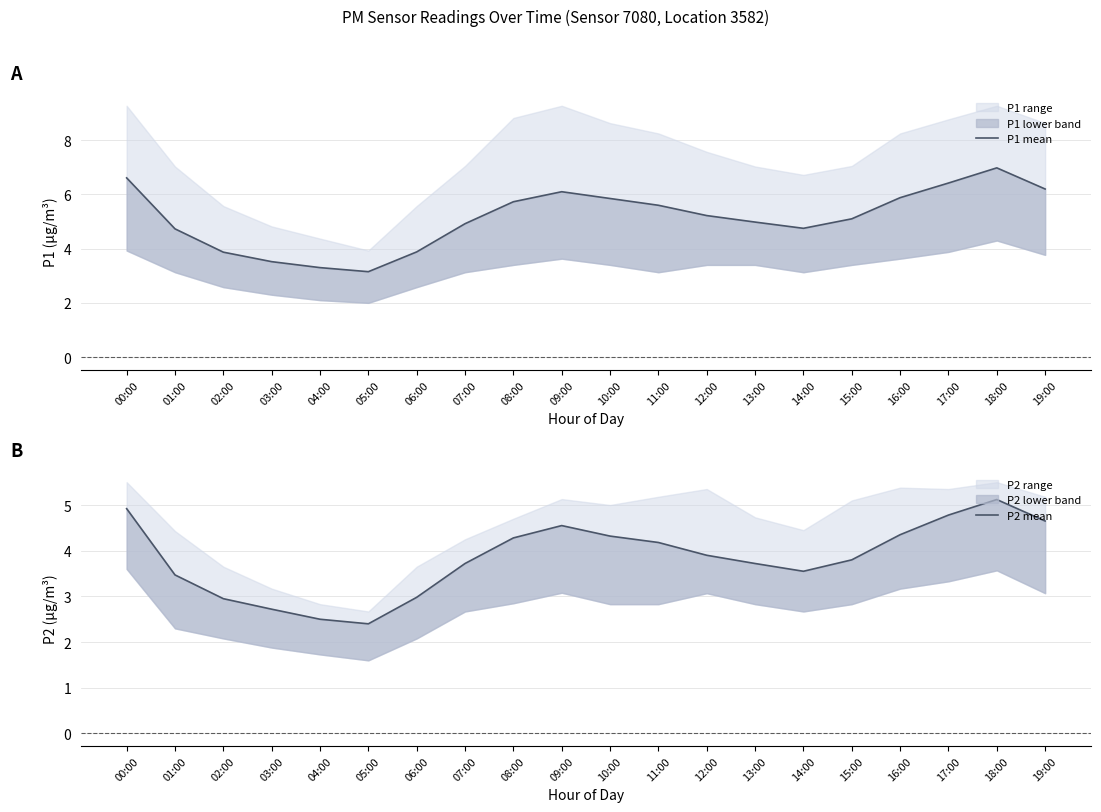

What is the difference between the P2 mean values at 10:00 and 00:00?

0.6